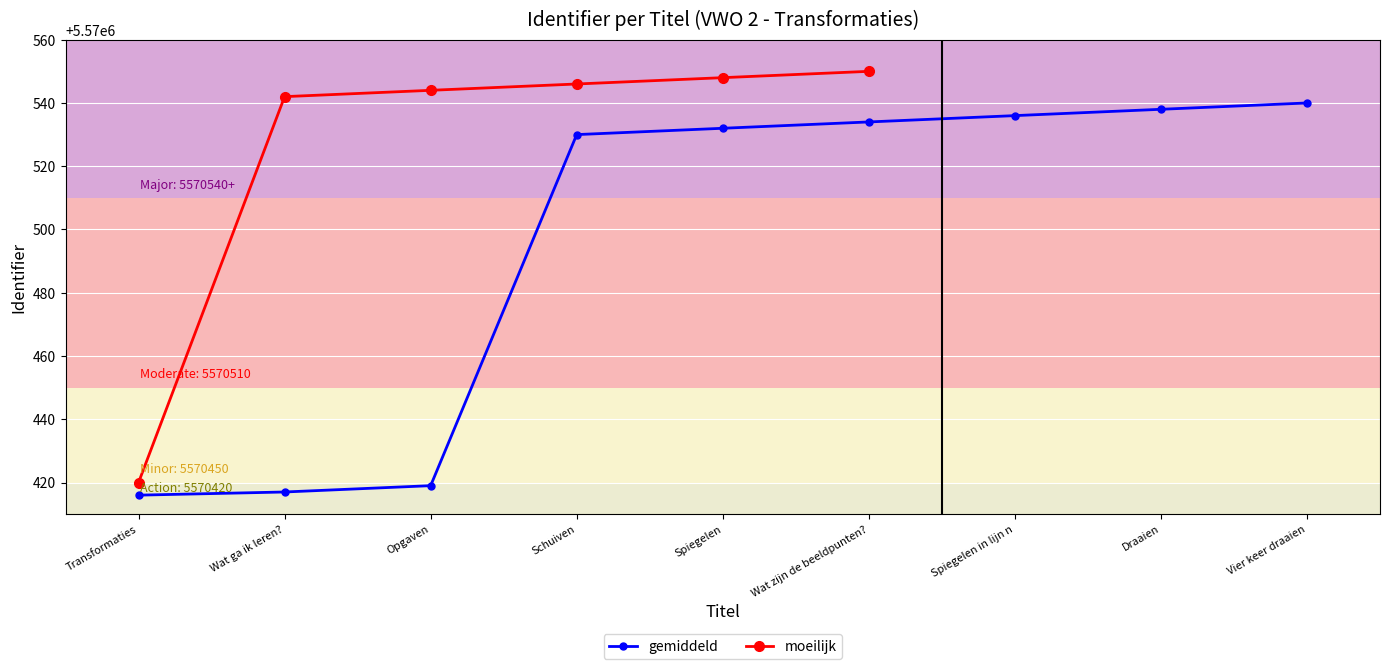

What is the lowest value of the gemiddeld series?

5570416